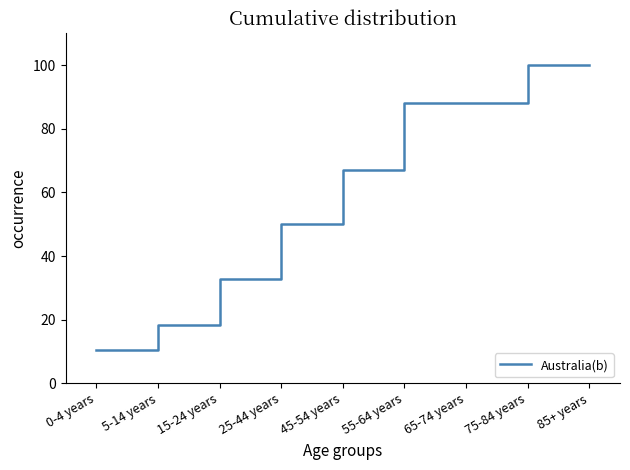

Is it true that the value at 65-74 years is 88.2?

True